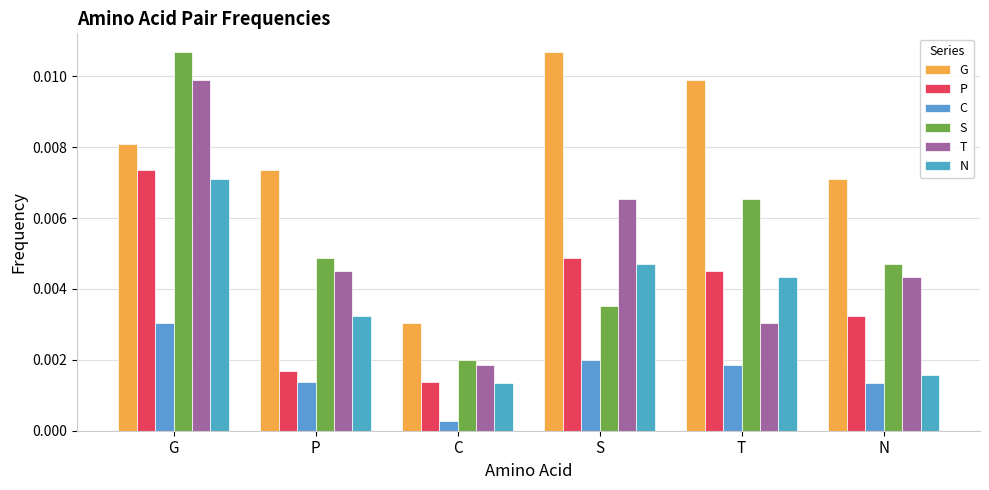

Which category has the lowest value across all series?

C